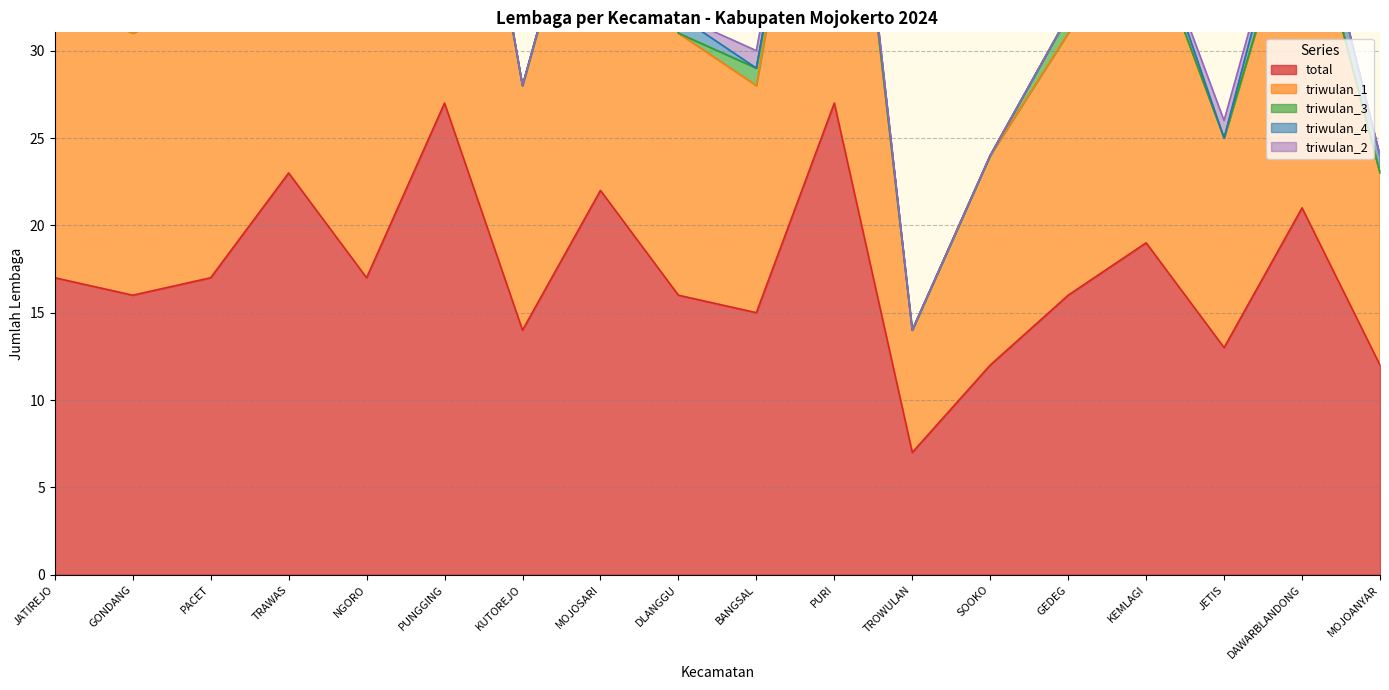

True or false: triwulan_2 has more than 2 interior local peaks.

False